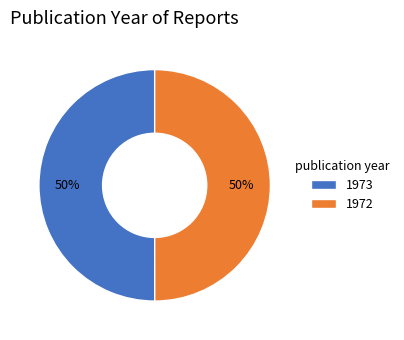

To the nearest percent, what is the combined percentage of 1972 and 1973?

100%